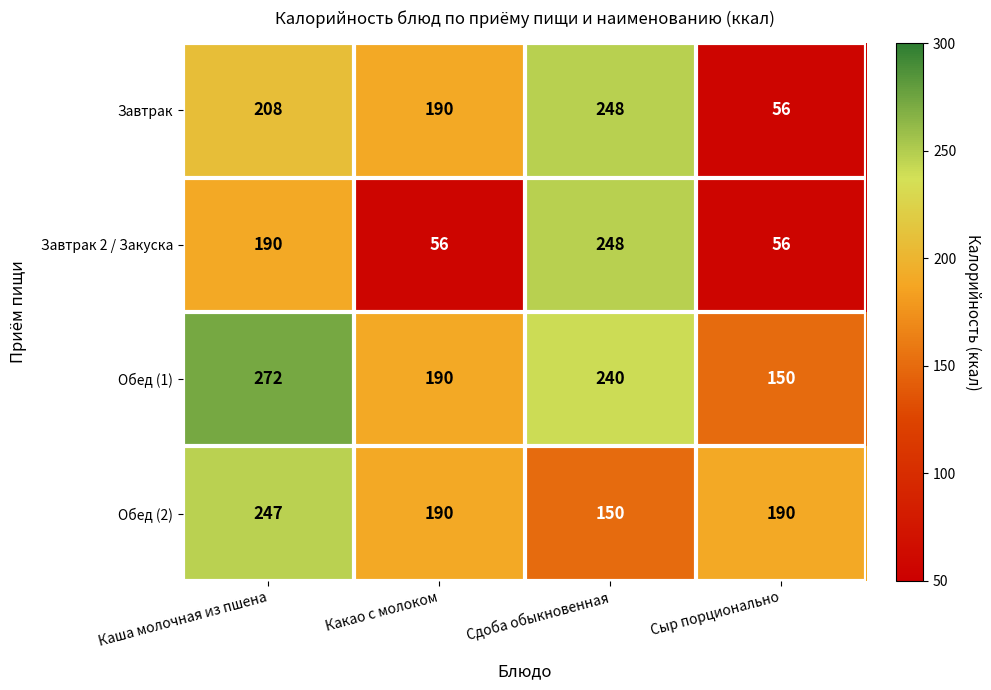

Rank the series by their average value, from lowest to highest.

Завтрак 2 / Закуска, Завтрак, Обед (2), Обед (1)